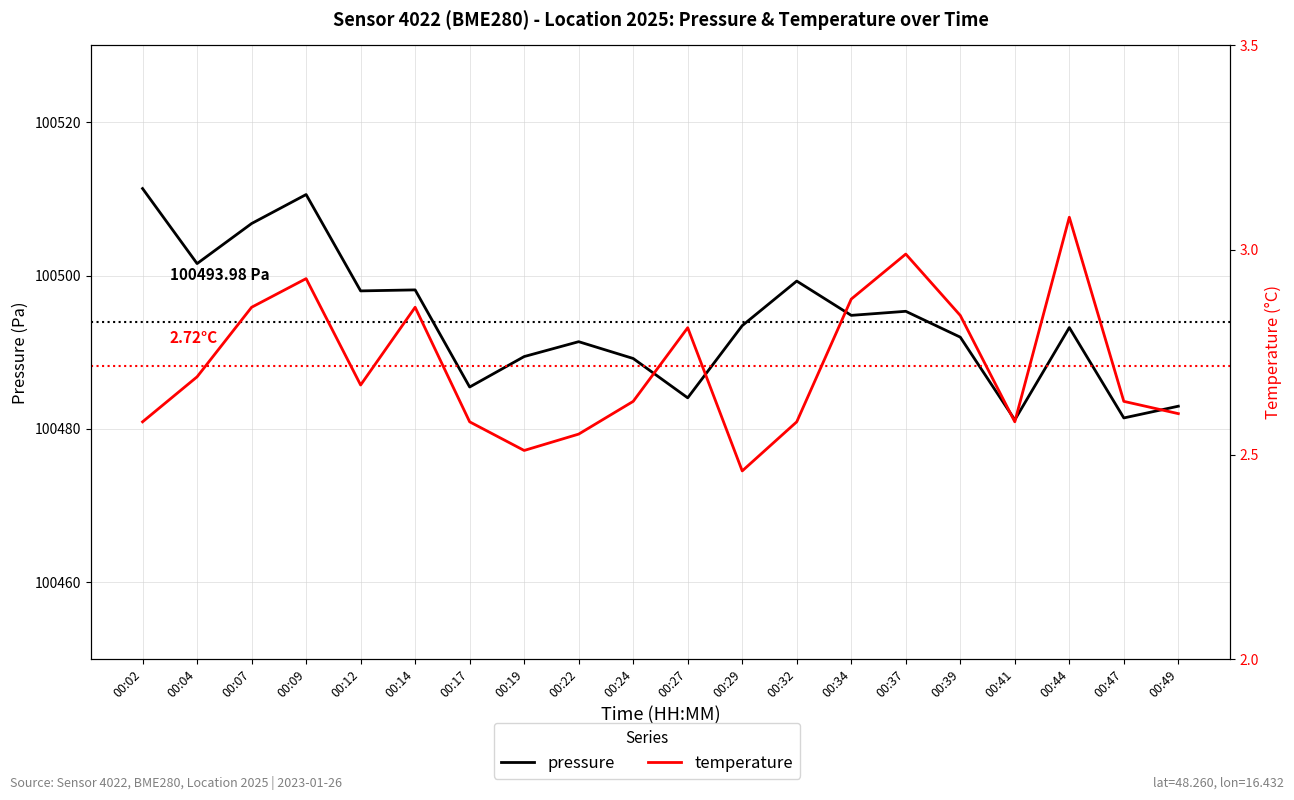

Which category has the highest value across all series?

00:02